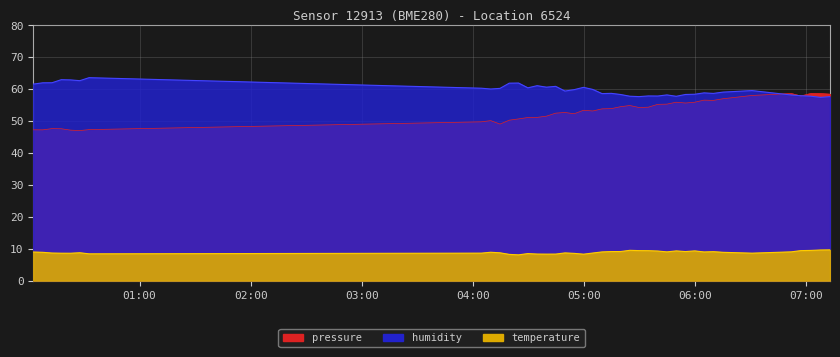

Which series has the largest total across all categories?

humidity